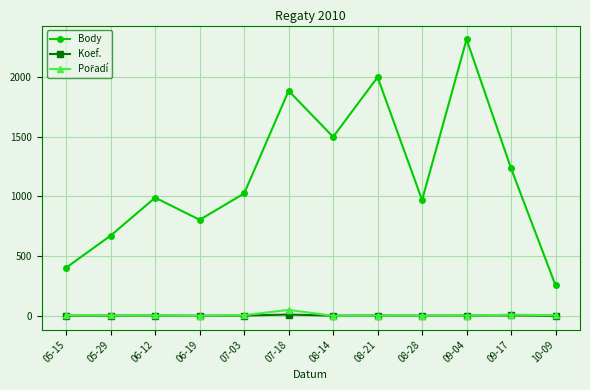

What is the maximum value shown in the chart?

2312